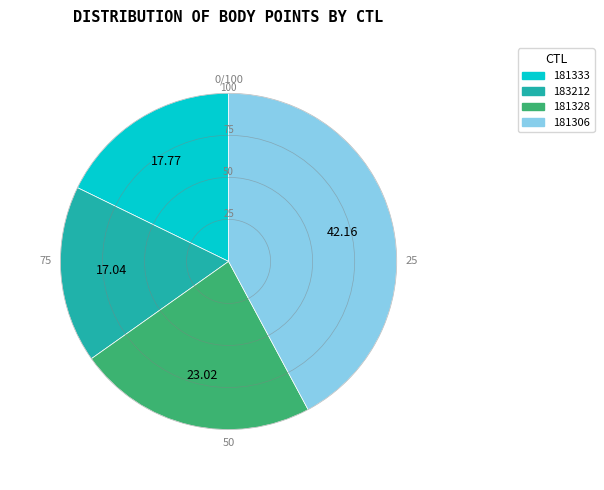

Rank the categories by value from highest to lowest.

181306, 181328, 181333, 183212